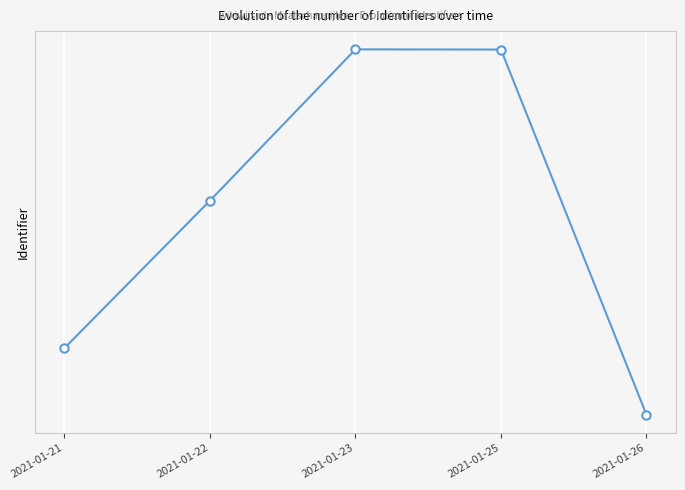

Is this an area chart (filled region under the line)?

No